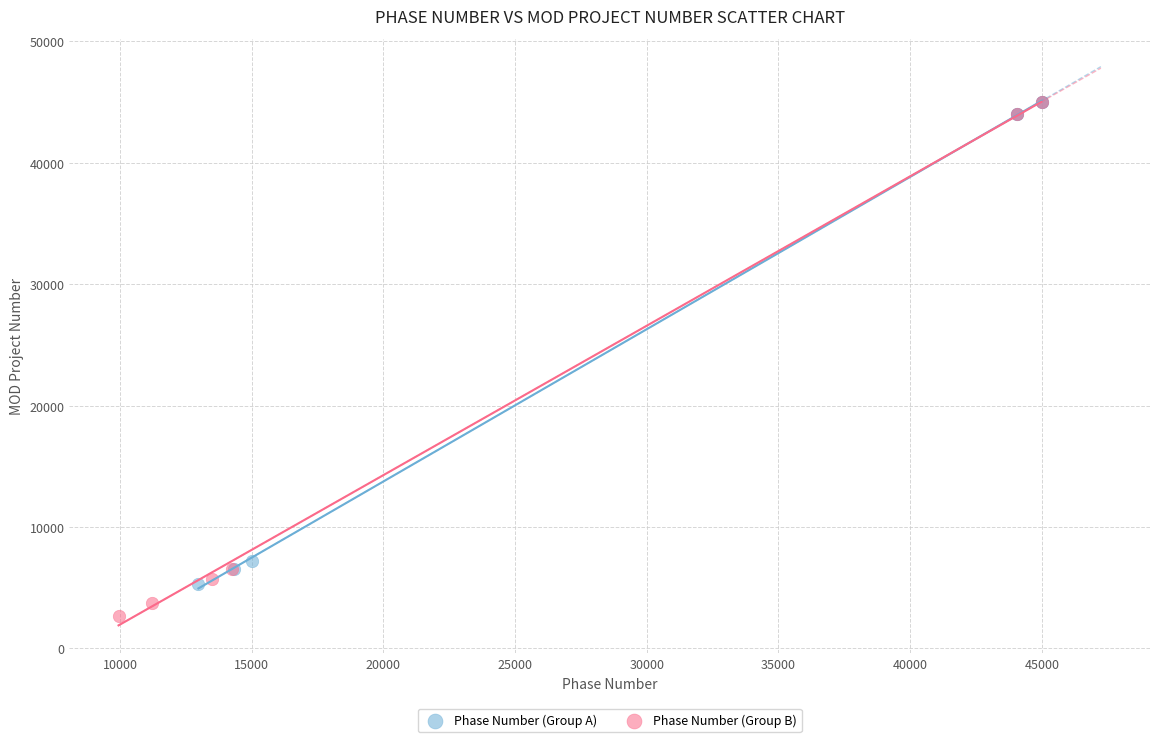

Which series contains the lowest Y value?

Phase Number (Group B)